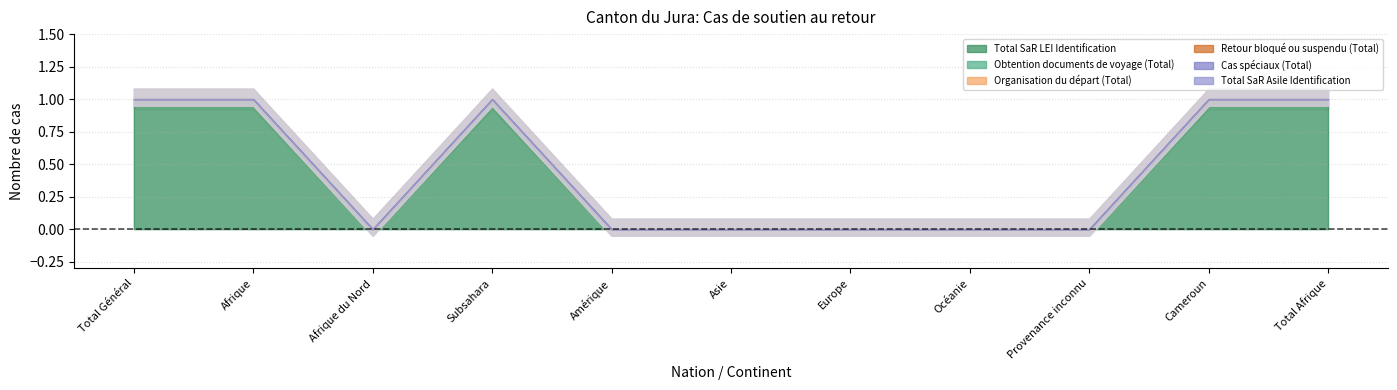

Between Afrique du Nord and Provenance inconnu, which series saw the biggest shift?

Total SaR LEI Identification